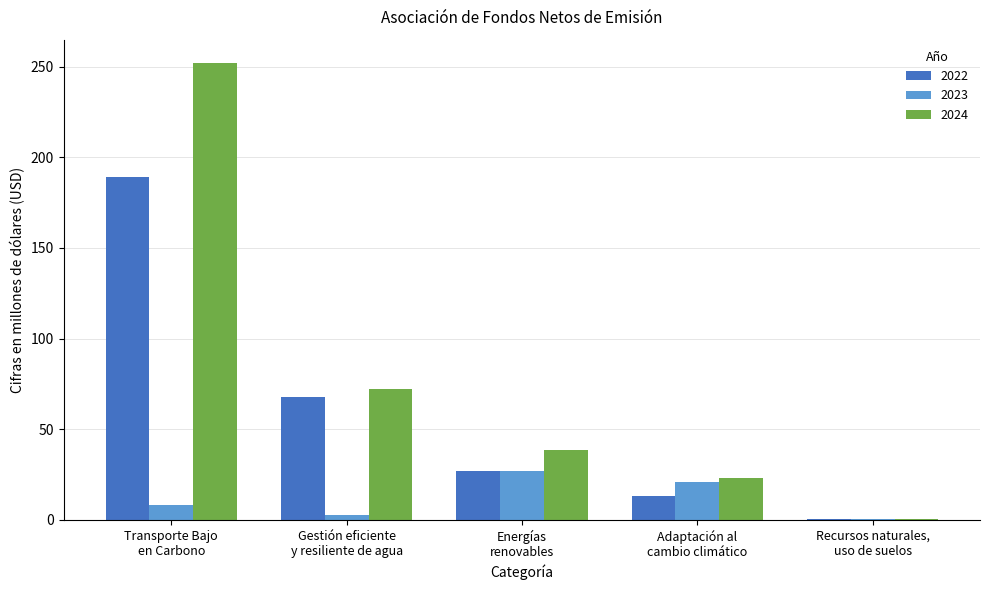

Which series has the largest total across all categories?

2024